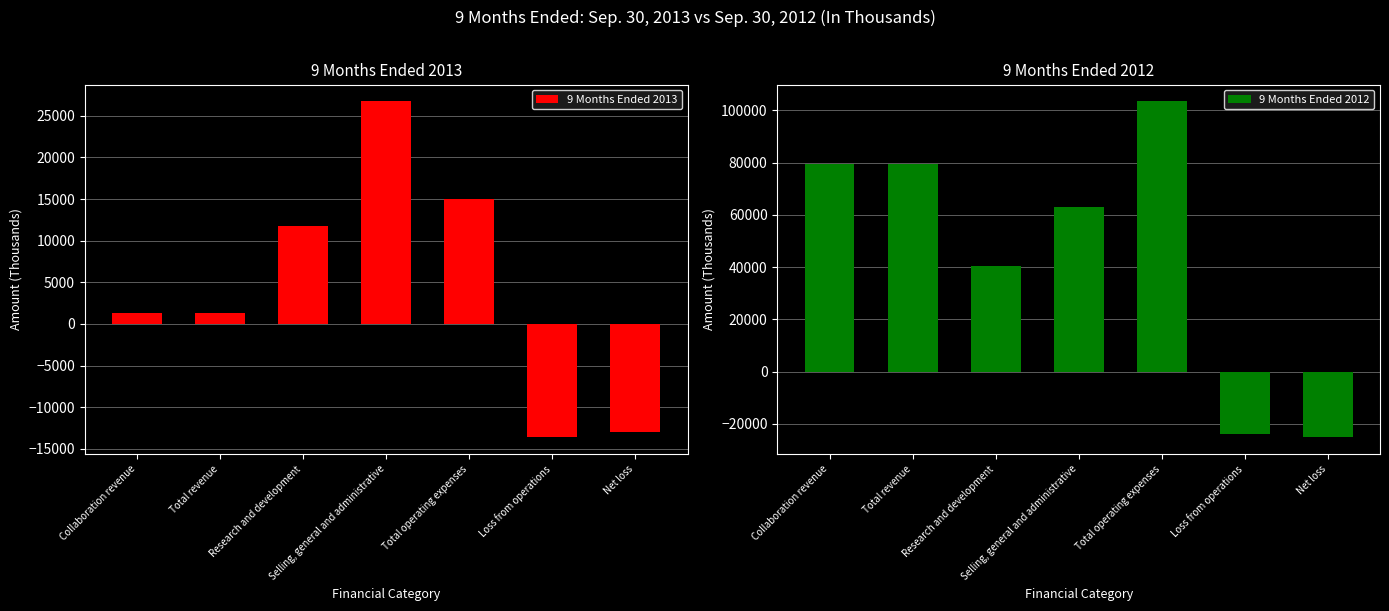

What is the label of the 3rd bar from the left?

Research and development